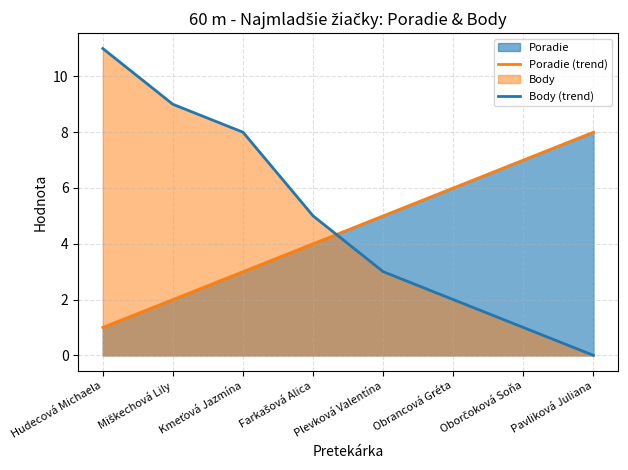

Reading left to right, list all the values displayed in this chart.

Poradie (trend): Hudecová Michaela=1	Miškechová Lily=2	Kmeťová Jazmína=3	Farkašová Alica=4	Plevková Valentína=5	Obrancová Gréta=6	Oborčoková Soňa=7	Pavliková Juliana=8
Body (trend): Hudecová Michaela=11	Miškechová Lily=9	Kmeťová Jazmína=8	Farkašová Alica=5	Plevková Valentína=3	Obrancová Gréta=2	Oborčoková Soňa=1	Pavliková Juliana=0